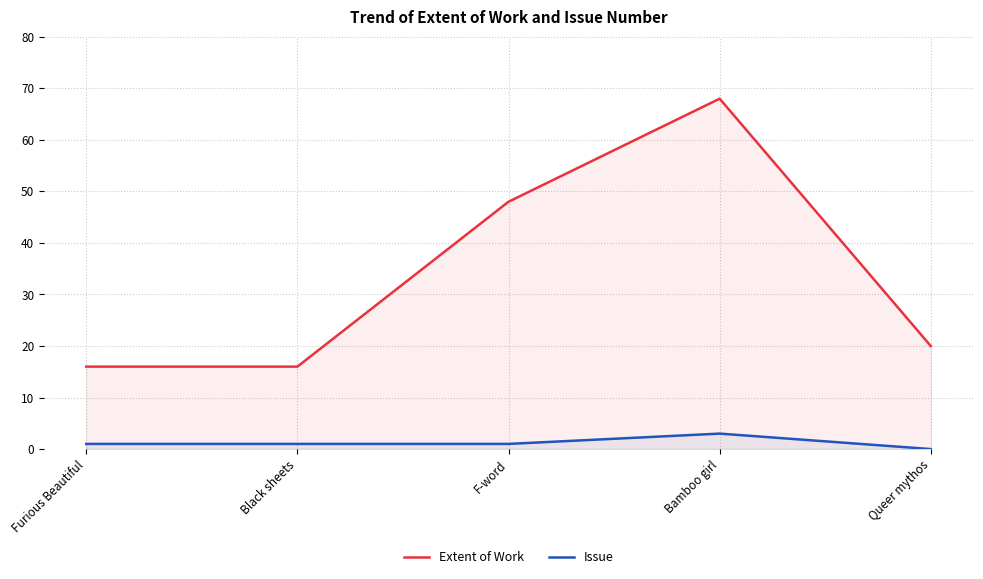

Which series has the largest range (max minus min)?

Extent of Work